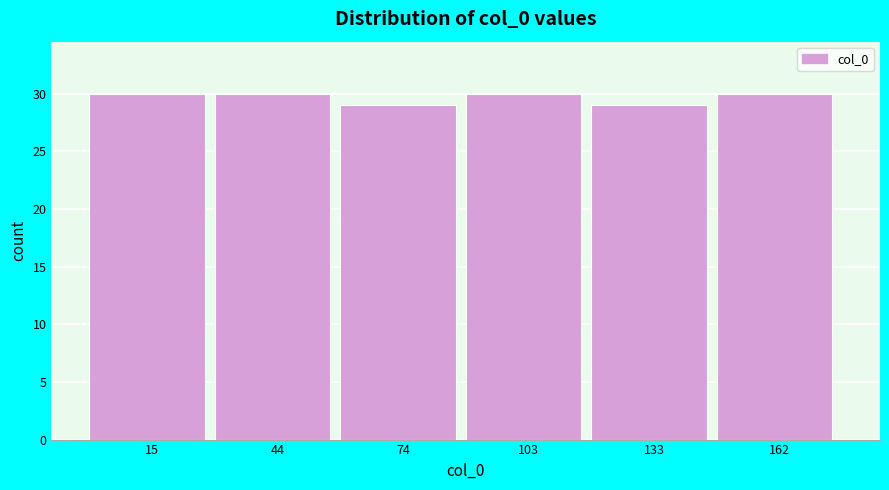

Reading left to right, what are all the values shown in this chart?

15=30	44=30	74=29	103=30	133=29	162=30